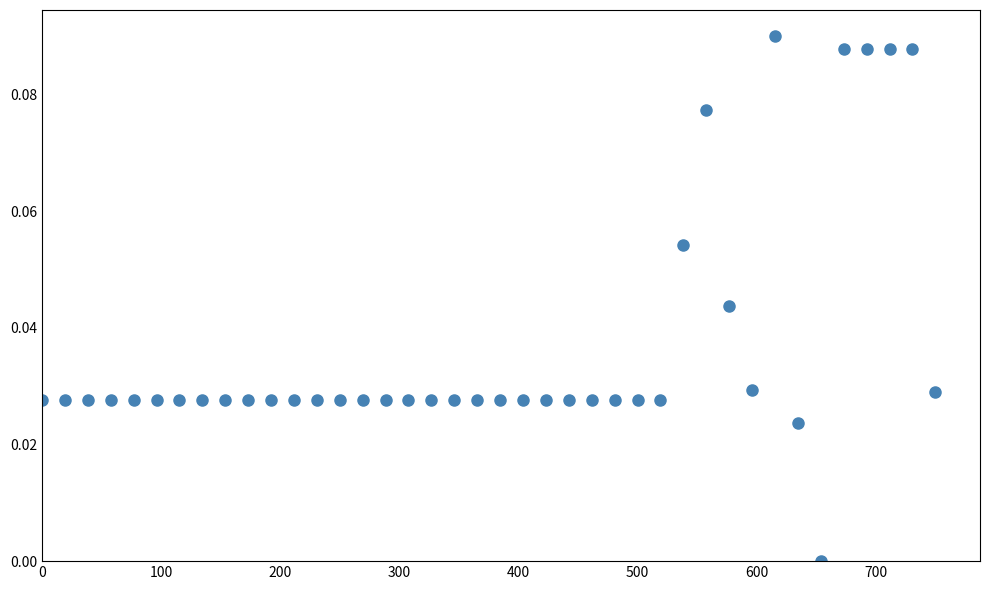

What is the range of X values (max minus min)?

750.0